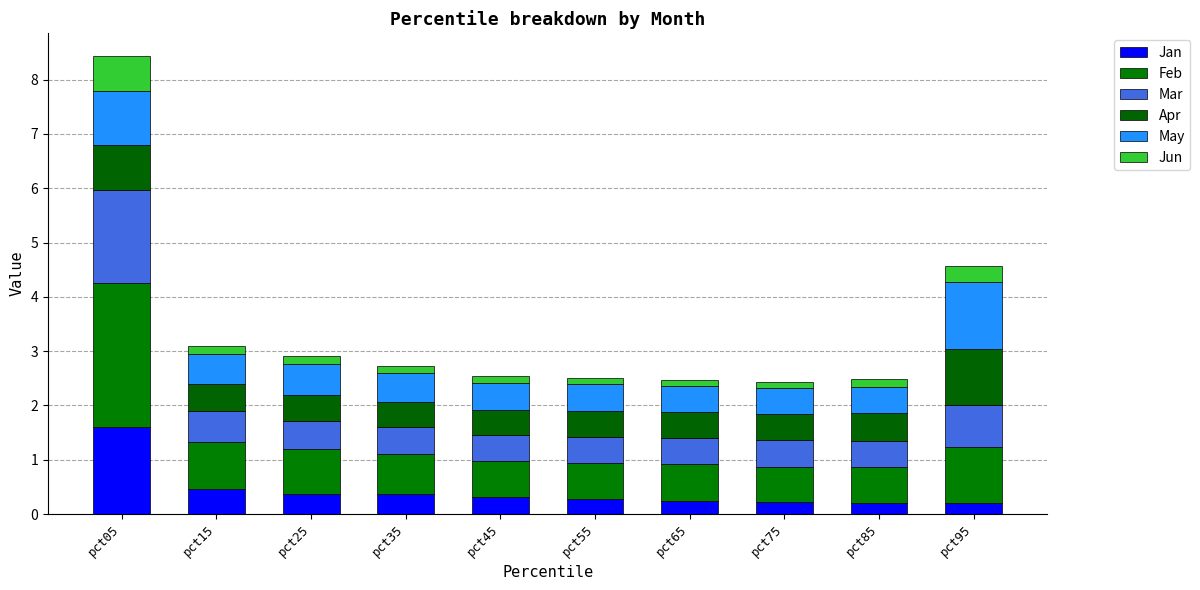

How many data points does each series have?

10